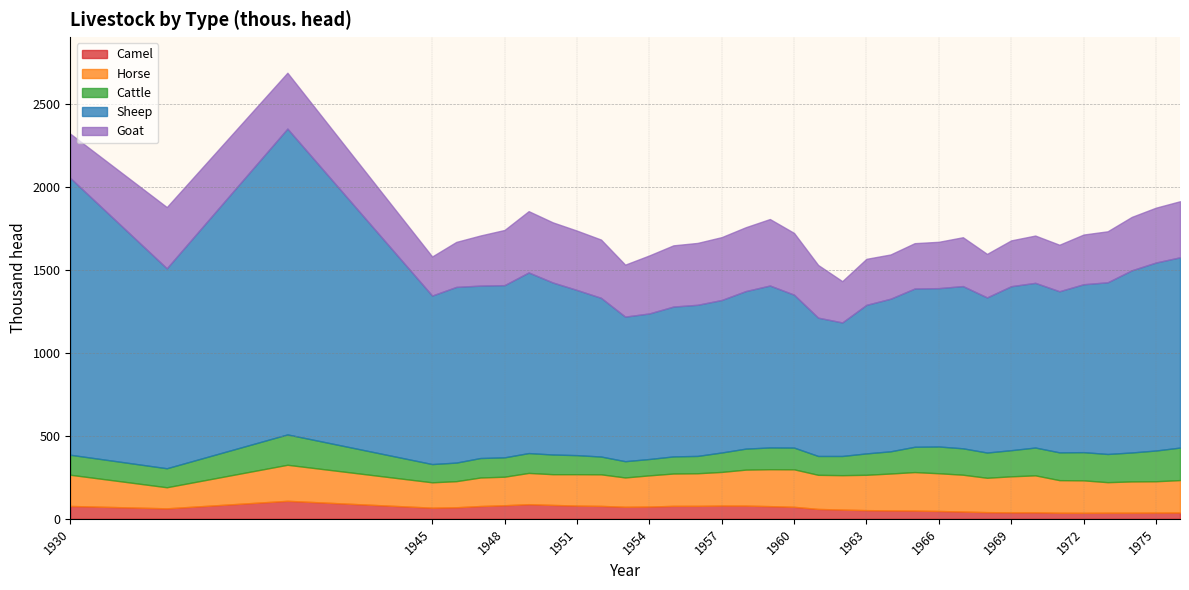

Which series has the widest spread of values?

Sheep